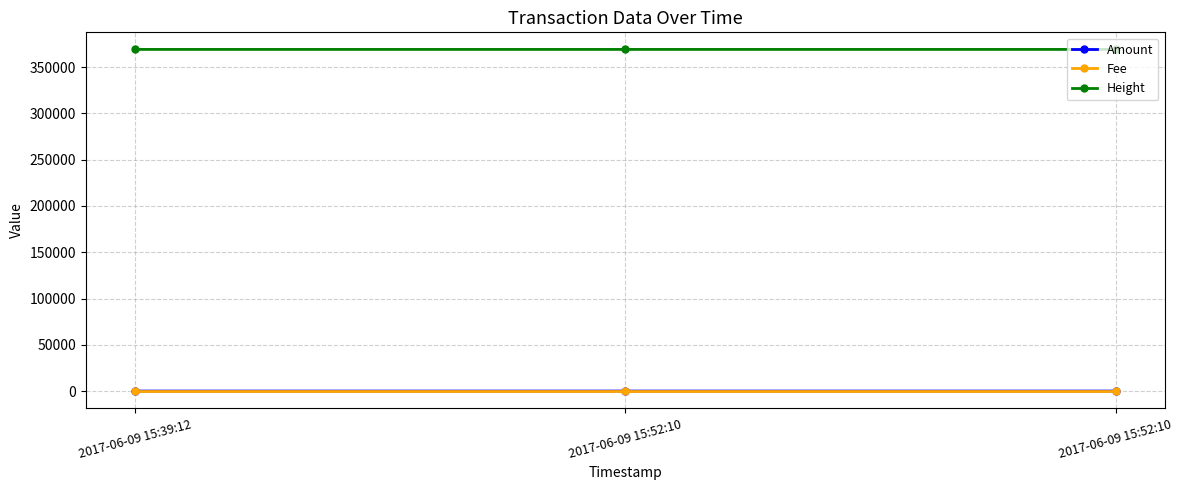

List the series in order of their peak value, lowest first.

Fee, Amount, Height